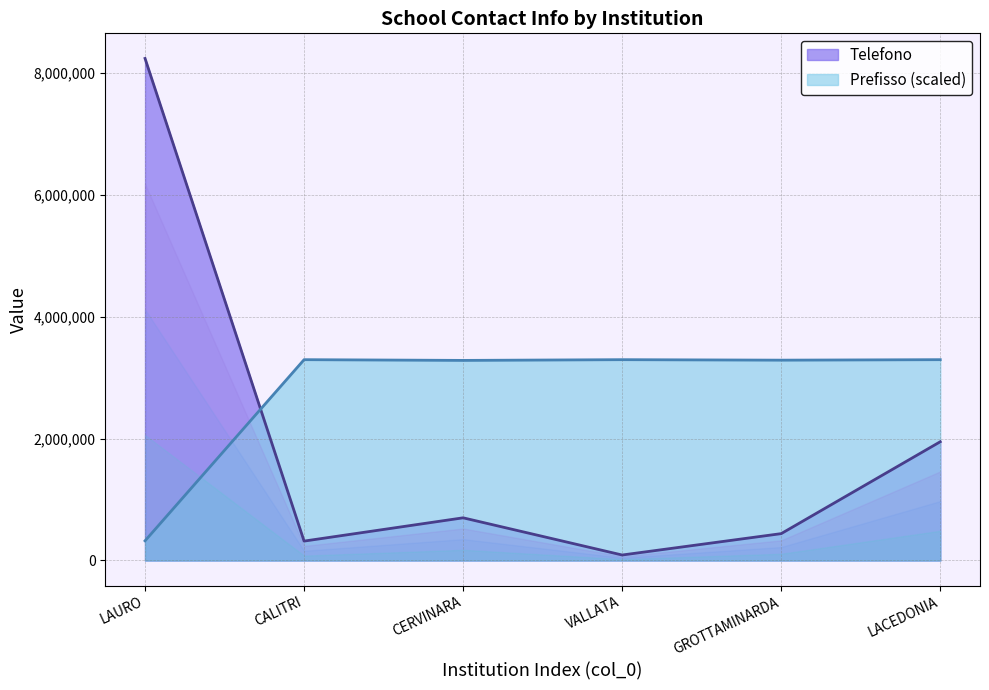

Which series ends up on top after the final intersection of Prefisso (scaled) and Telefono?

Prefisso (scaled)